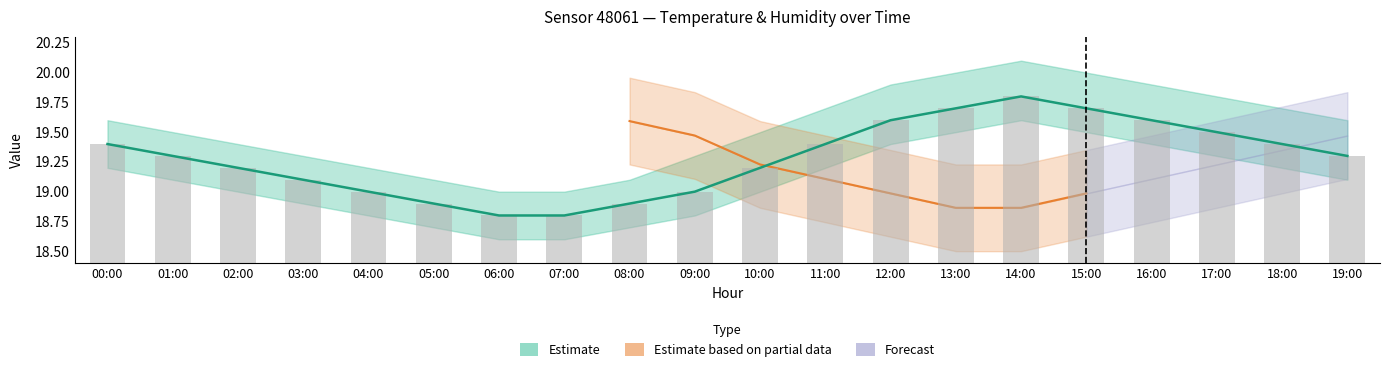

What is the greatest value displayed?

19.8